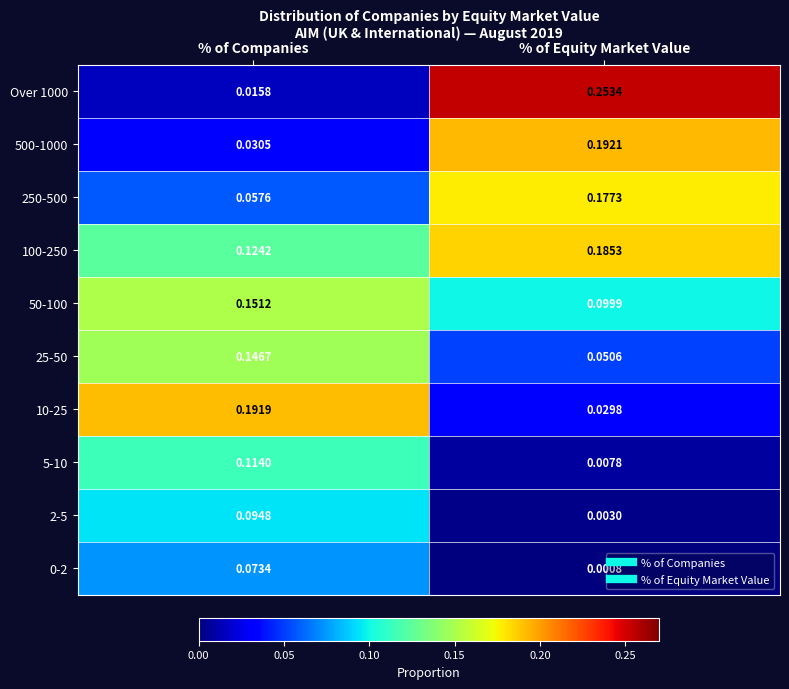

Which series has the widest spread of values?

Over 1000